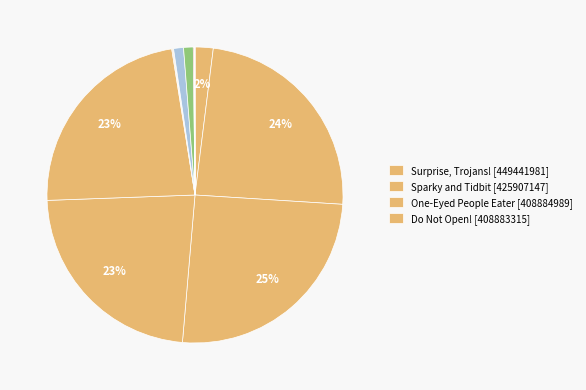

Count the number of slices in the pie.

12